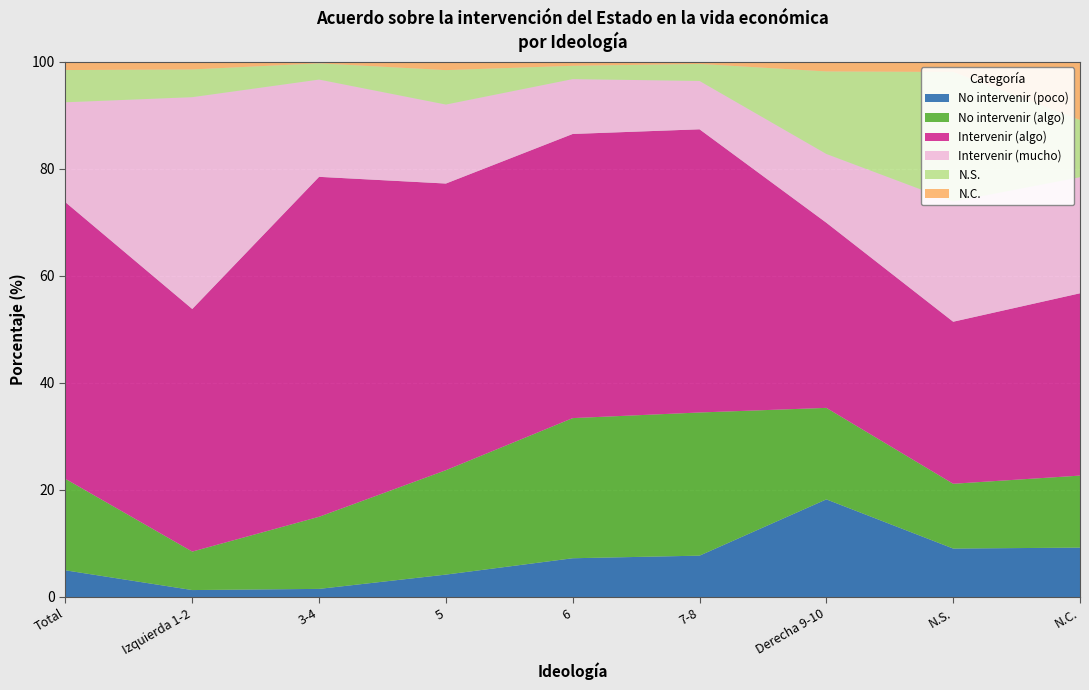

Reading right to left, transcribe all the data shown in this chart.

No intervenir (poco): N.C.=9.2	N.S.=9.0	Derecha 9-10=18.2	7-8=7.7	6=7.2	5=4.2	3-4=1.5	Izquierda 1-2=1.3	Total=5.0
No intervenir (algo): N.C.=13.5	N.S.=12.1	Derecha 9-10=17.1	7-8=26.7	6=26.2	5=19.5	3-4=13.5	Izquierda 1-2=7.2	Total=17.1
Intervenir (algo): N.C.=34.0	N.S.=30.3	Derecha 9-10=34.6	7-8=52.9	6=53.1	5=53.5	3-4=63.5	Izquierda 1-2=45.3	Total=51.7
Intervenir (mucho): N.C.=21.7	N.S.=22.4	Derecha 9-10=12.8	7-8=9.0	6=10.2	5=14.8	3-4=18.2	Izquierda 1-2=39.6	Total=18.7
N.S.: N.C.=10.7	N.S.=24.2	Derecha 9-10=15.4	7-8=3.2	6=2.5	5=6.4	3-4=3.0	Izquierda 1-2=5.2	Total=6.0
N.C.: N.C.=10.9	N.S.=2.0	Derecha 9-10=1.9	7-8=0.5	6=0.8	5=1.6	3-4=0.3	Izquierda 1-2=1.5	Total=1.6